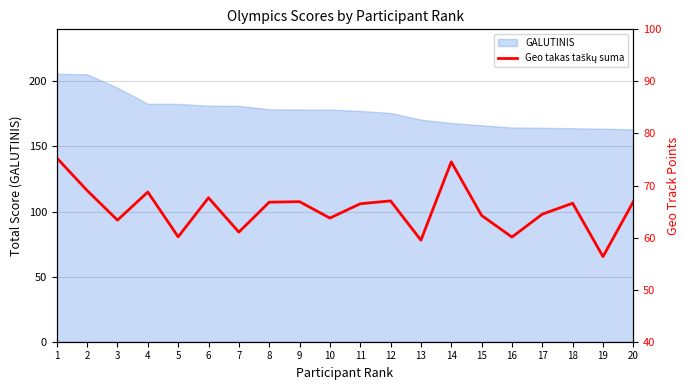

What is the highest value of the GALUTINIS series?

205.9